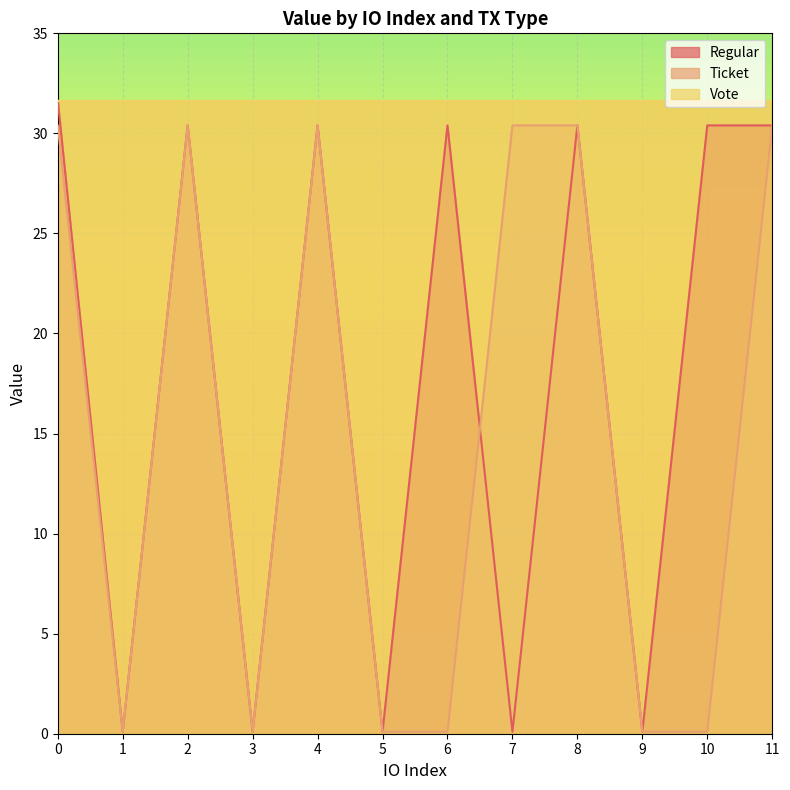

Reading left to right, what are all the values shown in this chart?

Regular: 0=31.6	1=0.1	2=30.4	3=0.1	4=30.4	5=0.1	6=30.4	7=0.1	8=30.4	9=0.1	10=30.4	11=30.4
Ticket: 0=30.4	1=0.1	2=30.4	3=0.1	4=30.4	5=0.1	6=0.1	7=30.4	8=30.4	9=0.1	10=0.1	11=30.4